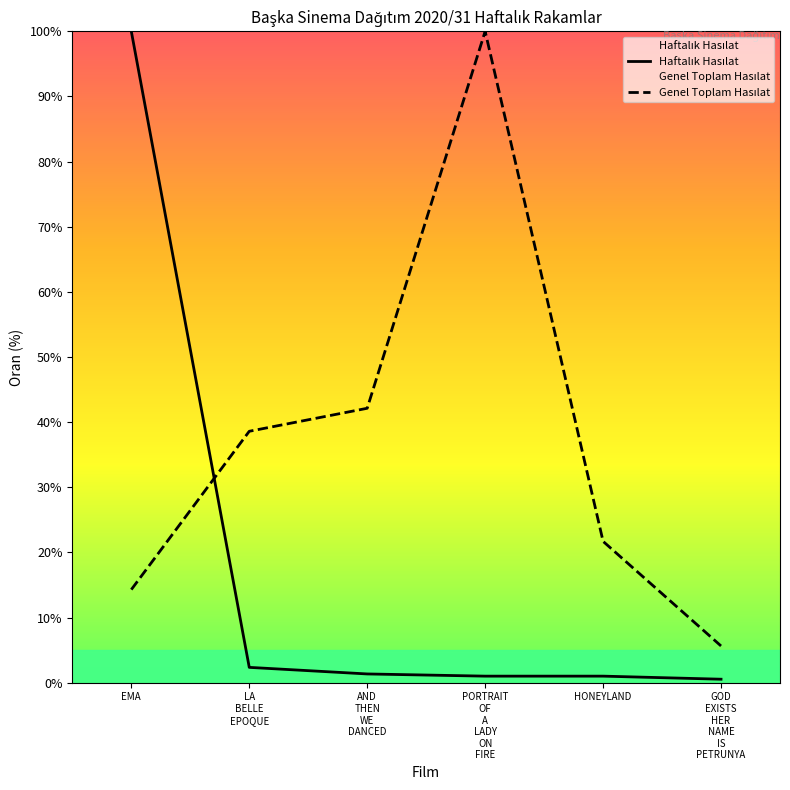

What is the average value of the Haftalık Hasılat series?

17.7